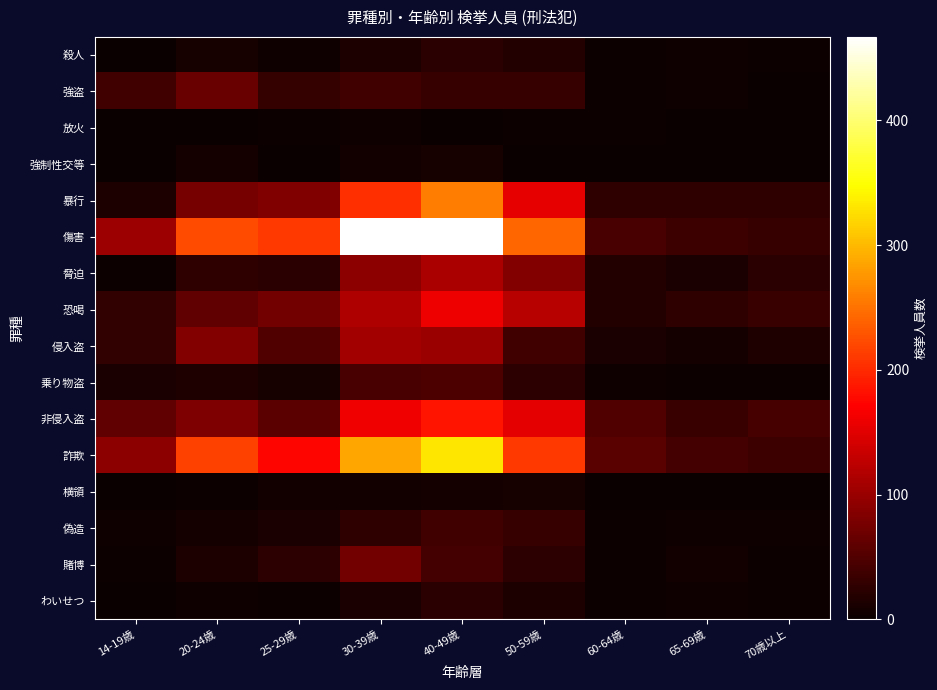

Rank the series at 60-64歳 from highest to lowest value.

詐欺, 非侵入盗, 傷害, 暴行, 脅迫, 恐喝, 侵入盗, 乗り物盗, 殺人, 強盗, 賭博, わいせつ, 放火, 偽造, 強制性交等, 横領